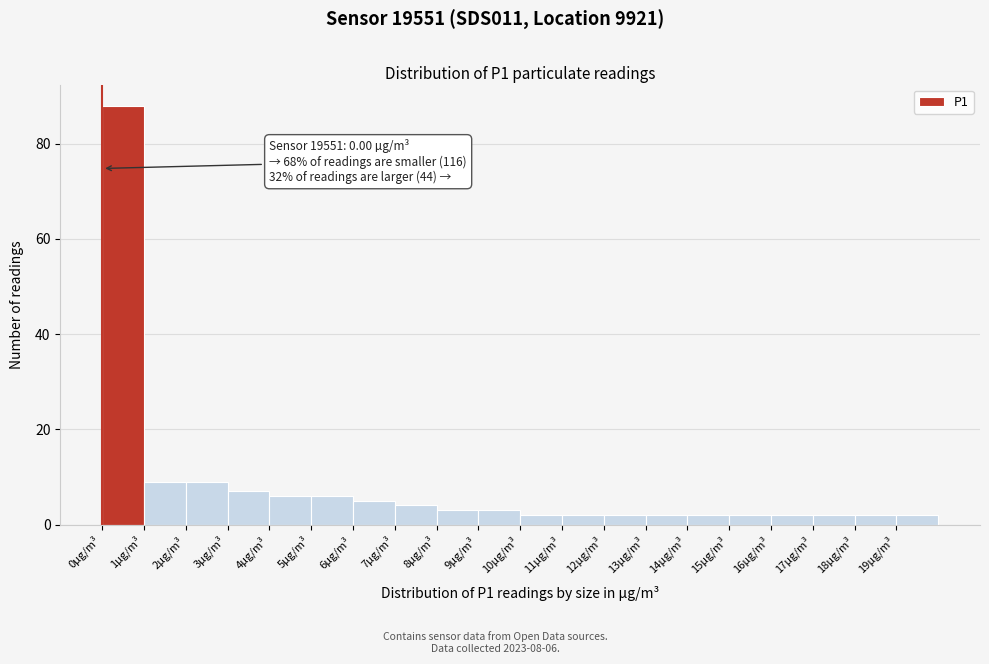

Over which range of the x-axis is the bar tallest?

0 to 1